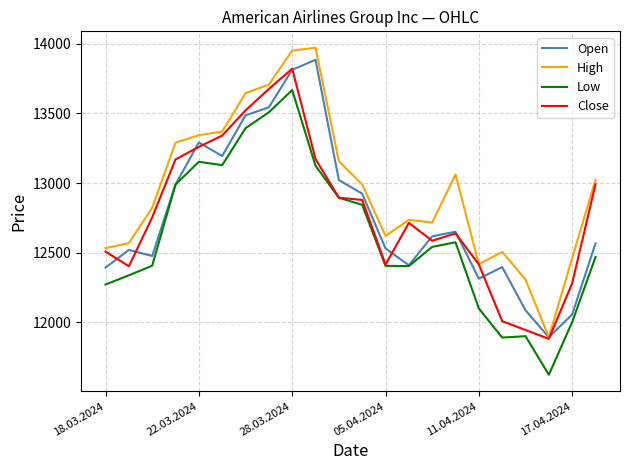

Which series has the largest total across all categories?

High